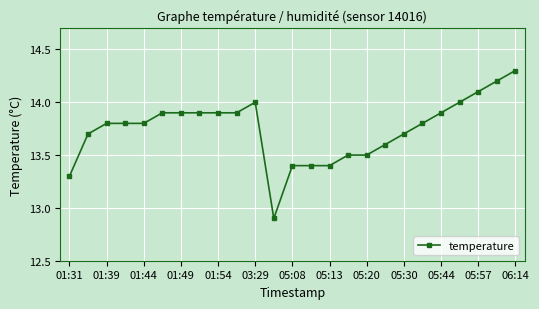

What is the value of the 17th point from the left?

13.5